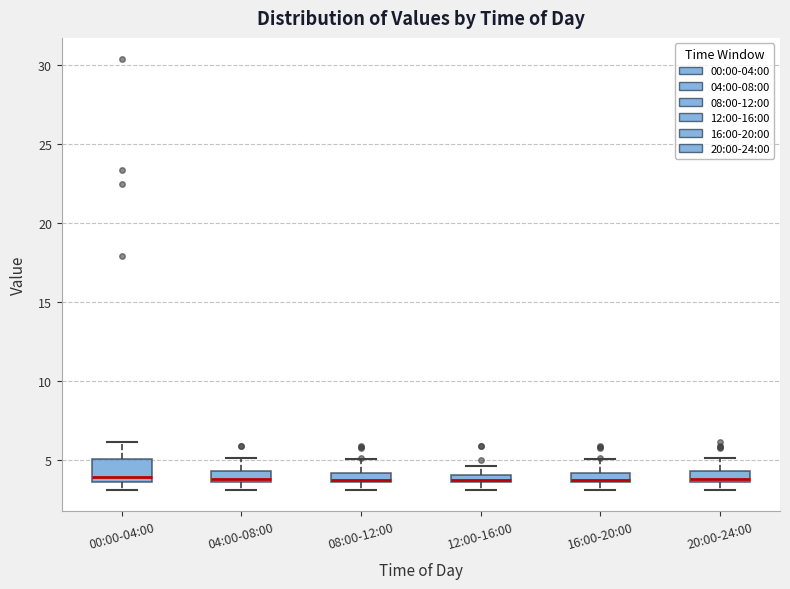

Where is the upper edge of the box for 00:00-04:00 on the y-axis? The values are not printed on the chart, so give them approximately, as read against the axis.

5.0